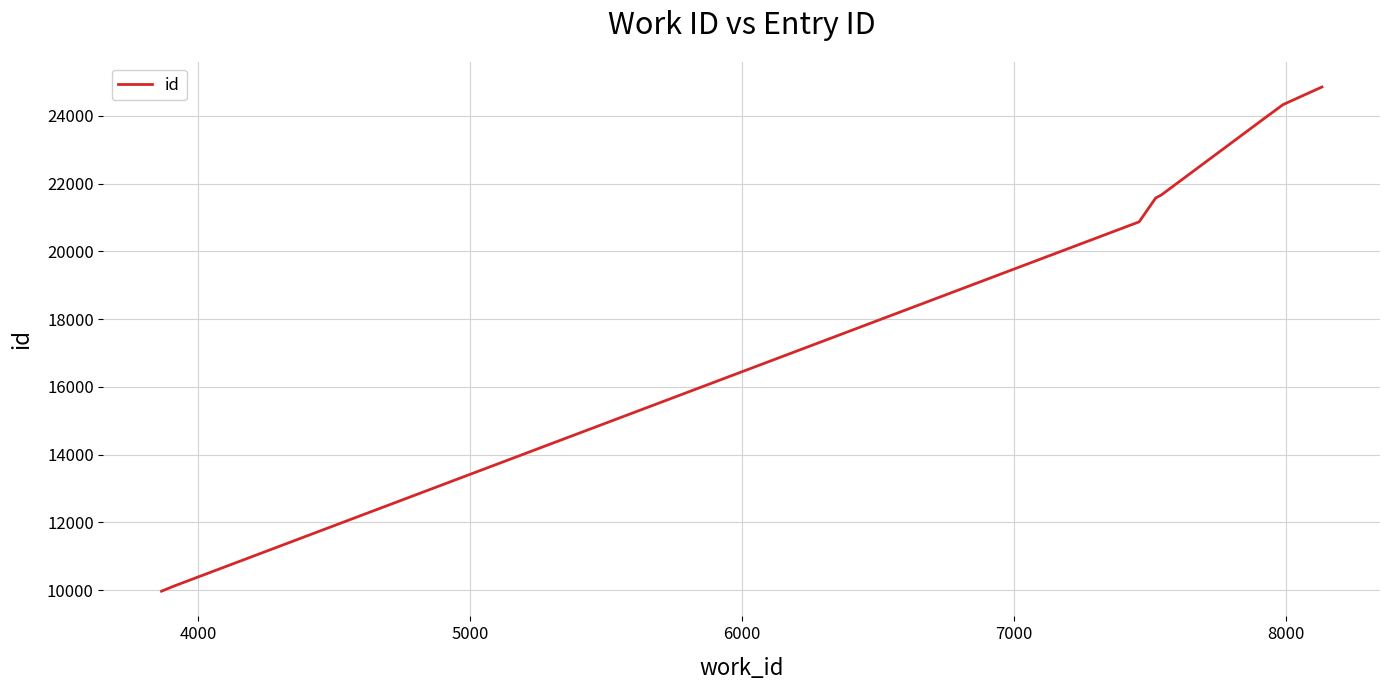

What is the sum of all values?

157292